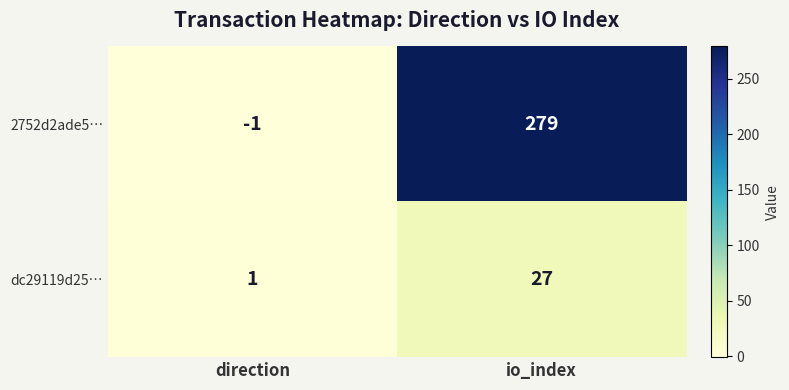

Which category has the lowest value across all series?

direction